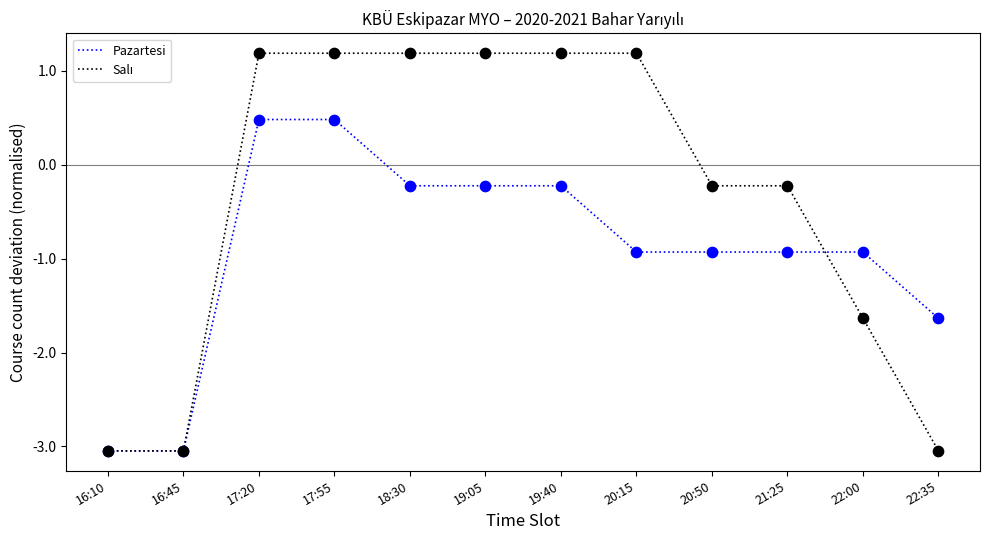

At how many categories does at least one series exceed -2?

10